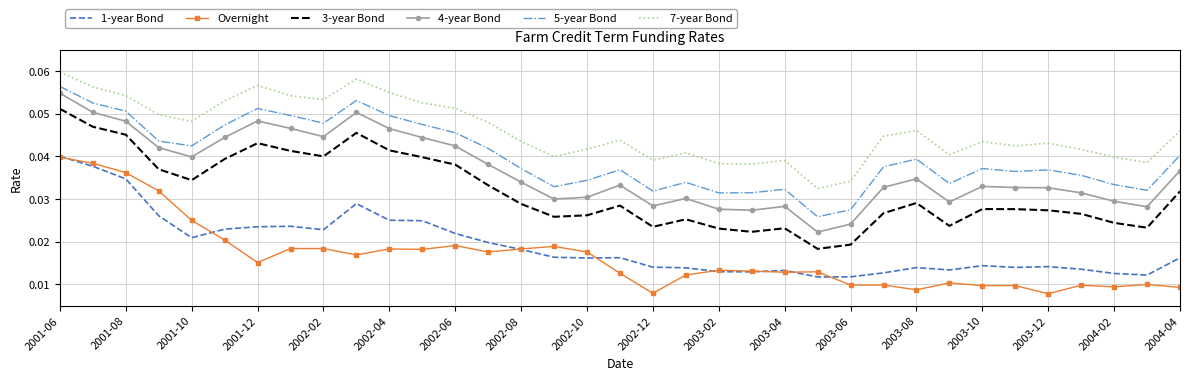

True or false: 3-year Bond and 1-year Bond cross at least once.

False